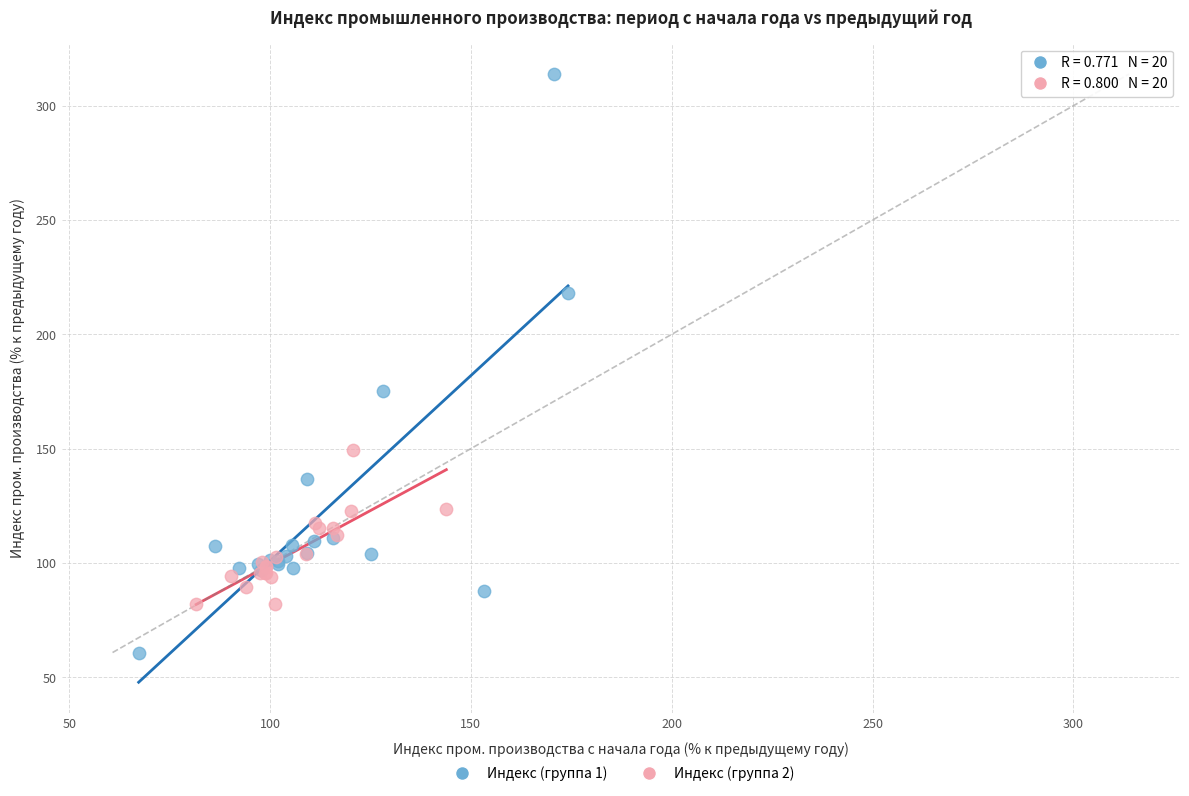

Which series reaches the maximum Y coordinate?

Индекс (группа 1)